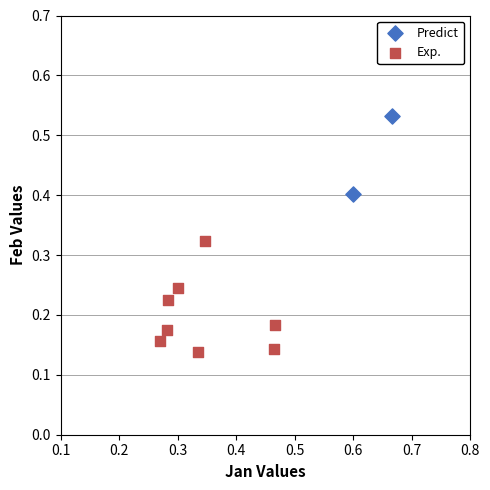

Which series contains the highest Y value?

Predict